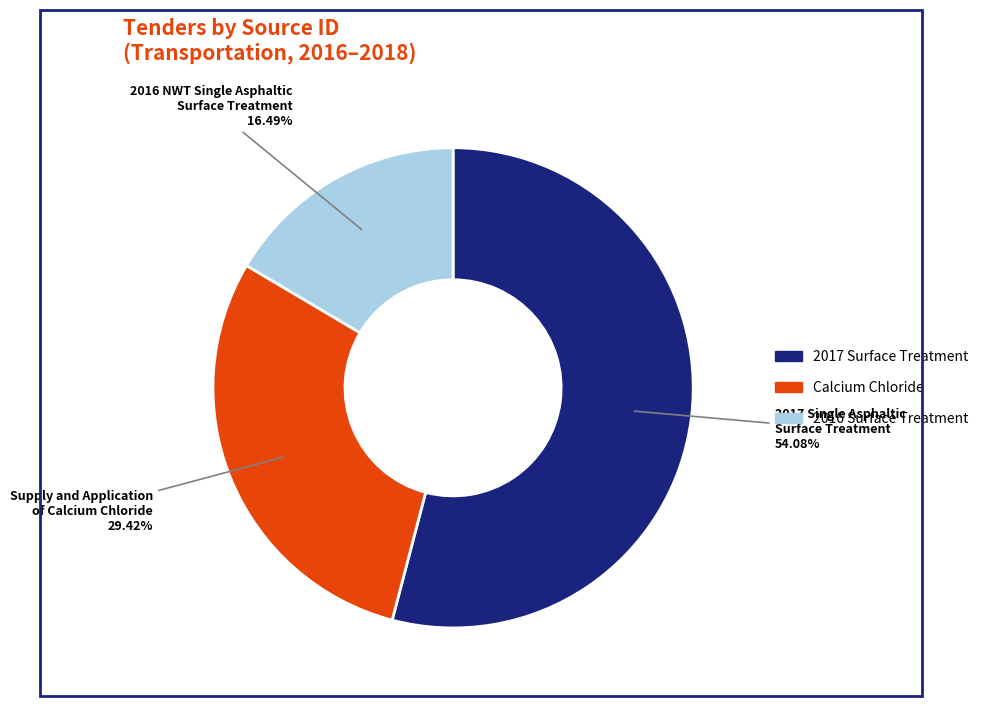

Does any single category account for the majority?

Yes